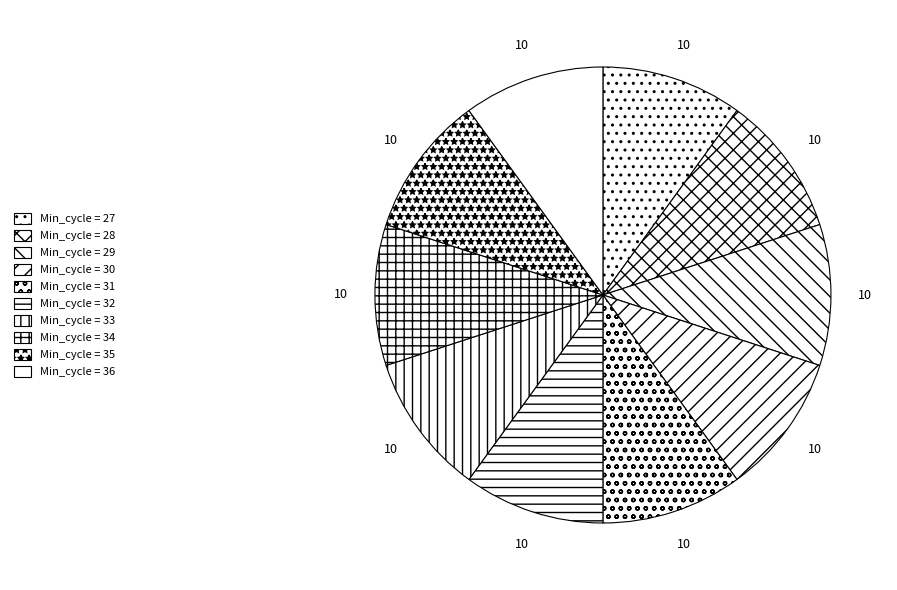

How many slices are in this pie chart?

10